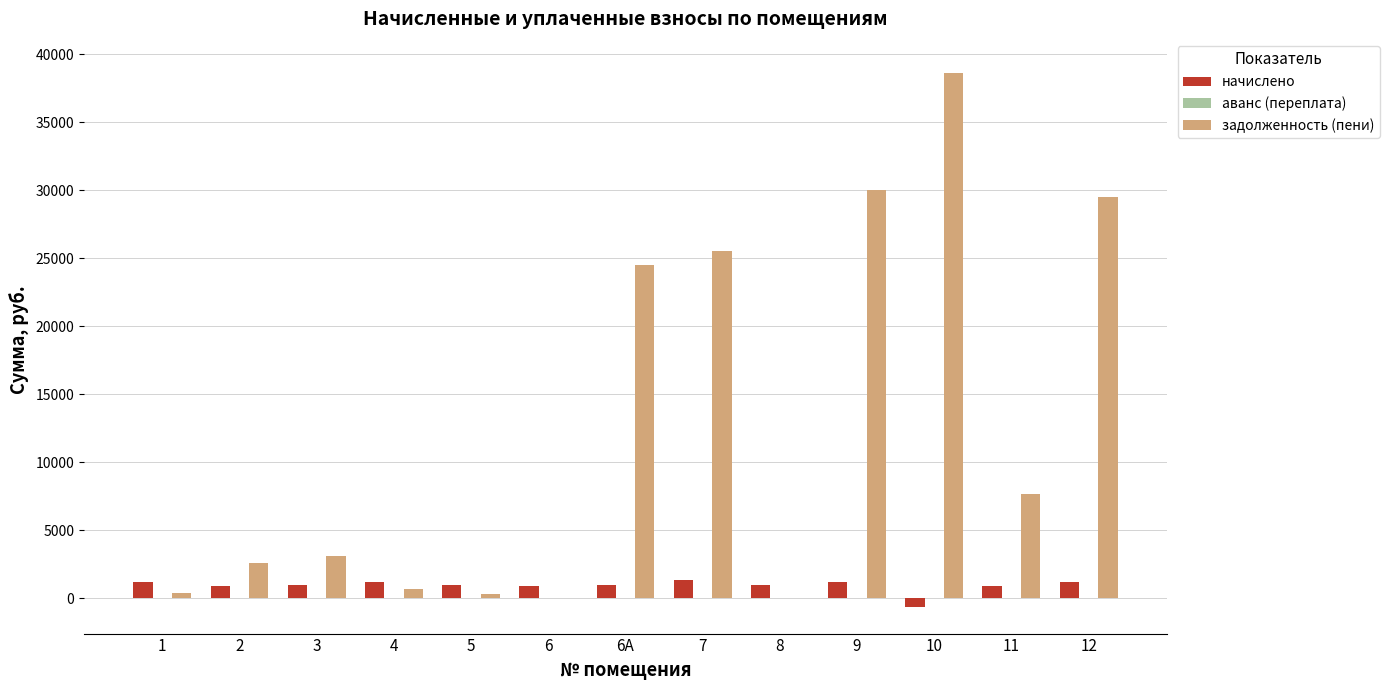

At which category is the sum across all series the highest?

10